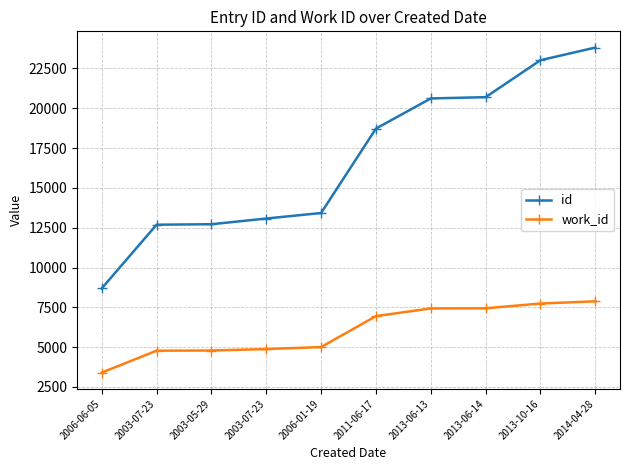

The work_id series shows 5003 at 2006-01-19. True or false?

True